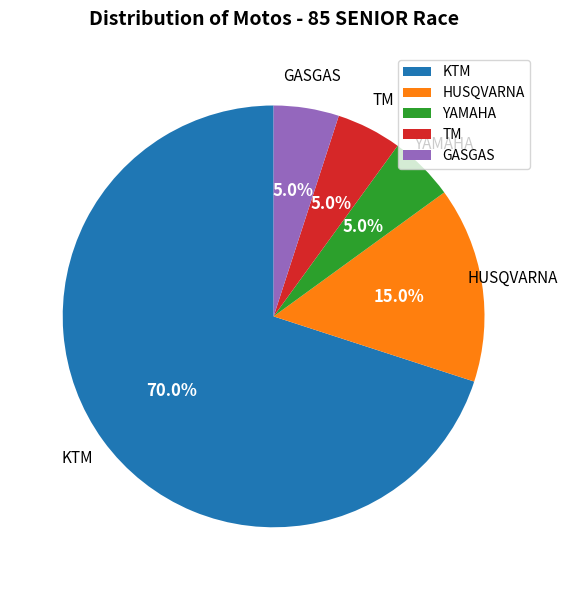

True or false: GASGAS accounts for 5% of the total.

True